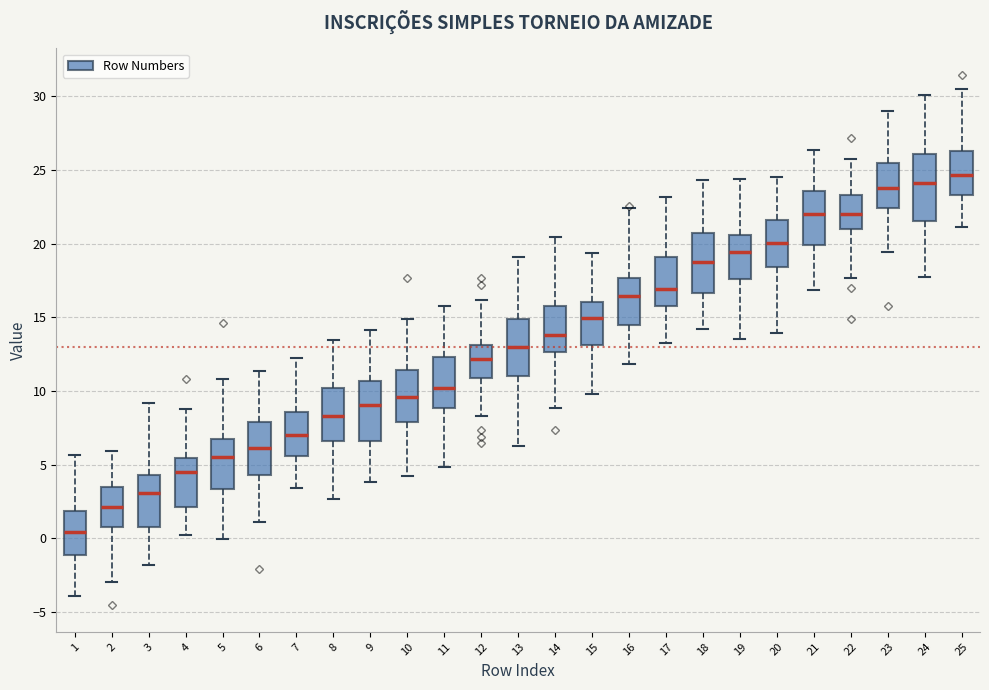

Reading left to right, transcribe this box plot: for each box, give where its median line is, the range the box spans, and where its two whiskers end, as read against the y-axis. The values are not printed on the chart, so give them approximately, as read against the axis.

1: median 0.5, box -1.0 to 2.0, whiskers -4.0 to 5.5
2: median 2.0, box 1.0 to 3.5, whiskers -3.0 to 6.0
3: median 3.0, box 1.0 to 4.5, whiskers -2.0 to 9.0
4: median 4.5, box 2.0 to 5.5, whiskers 0.0 to 8.5
5: median 5.5, box 3.5 to 6.5, whiskers 0.0 to 11.0
6: median 6.0, box 4.5 to 8.0, whiskers 1.0 to 11.5
7: median 7.0, box 5.5 to 8.5, whiskers 3.5 to 12.0
8: median 8.5, box 6.5 to 10.0, whiskers 2.5 to 13.5
9: median 9.0, box 6.5 to 10.5, whiskers 4.0 to 14.0
10: median 9.5, box 8.0 to 11.5, whiskers 4.0 to 15.0
11: median 10.0, box 9.0 to 12.5, whiskers 5.0 to 16.0
12: median 12.0, box 11.0 to 13.0, whiskers 8.5 to 16.0
13: median 13.0, box 11.0 to 15.0, whiskers 6.5 to 19.0
14: median 14.0, box 12.5 to 16.0, whiskers 9.0 to 20.5
15: median 15.0, box 13.0 to 16.0, whiskers 10.0 to 19.5
16: median 16.5, box 14.5 to 17.5, whiskers 12.0 to 22.5
17: median 17.0, box 15.5 to 19.0, whiskers 13.5 to 23.0
18: median 19.0, box 16.5 to 20.5, whiskers 14.0 to 24.5
19: median 19.5, box 17.5 to 20.5, whiskers 13.5 to 24.5
20: median 20.0, box 18.5 to 21.5, whiskers 14.0 to 24.5
21: median 22.0, box 20.0 to 23.5, whiskers 17.0 to 26.5
22: median 22.0, box 21.0 to 23.5, whiskers 17.5 to 26.0
23: median 24.0, box 22.5 to 25.5, whiskers 19.5 to 29.0
24: median 24.0, box 21.5 to 26.0, whiskers 18.0 to 30.0
25: median 24.5, box 23.5 to 26.5, whiskers 21.0 to 30.5